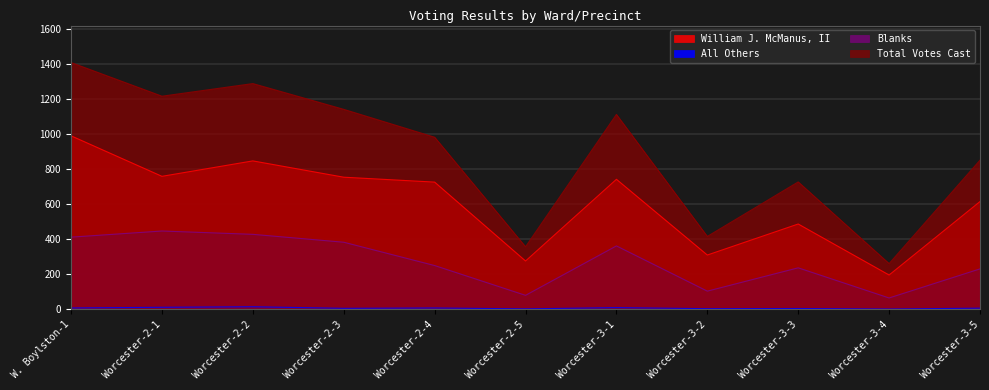

Where is William J. McManus, II nearest to the value 592?

Worcester-3-5